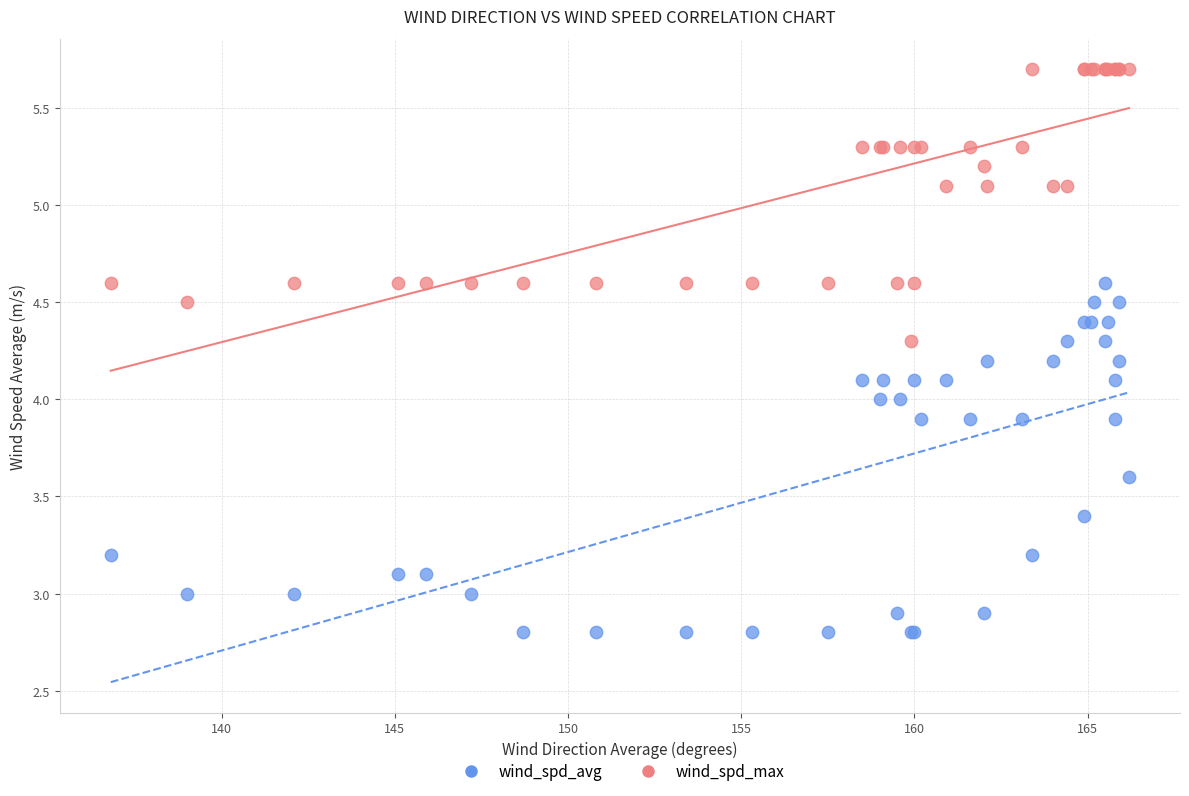

Which series reaches the maximum Y coordinate?

wind_spd_max